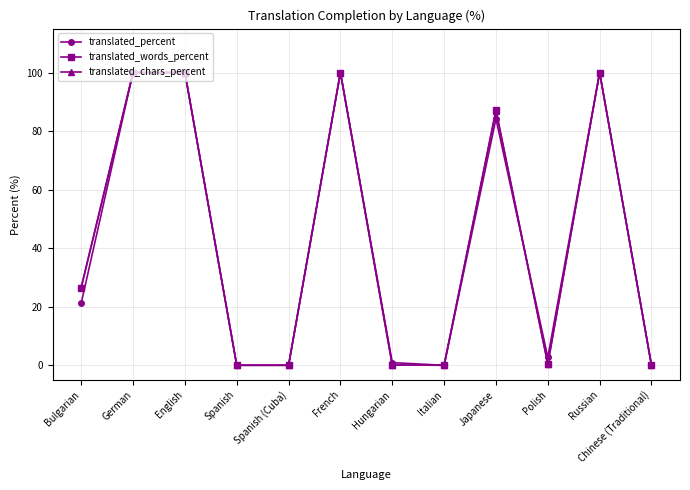

What is the maximum value for translated_chars_percent?

100.0